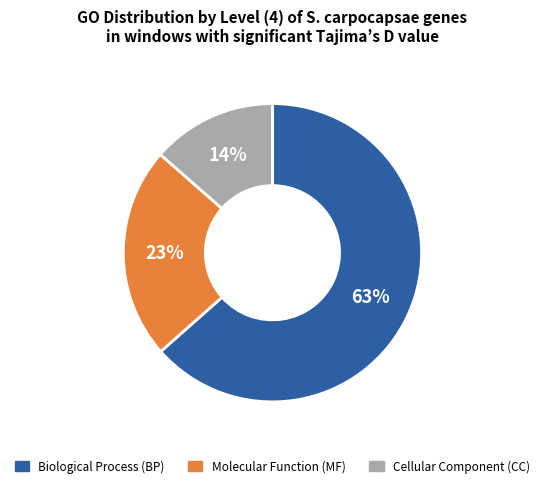

Combined, do Molecular Function (MF) and Biological Process (BP) account for over 50%?

Yes